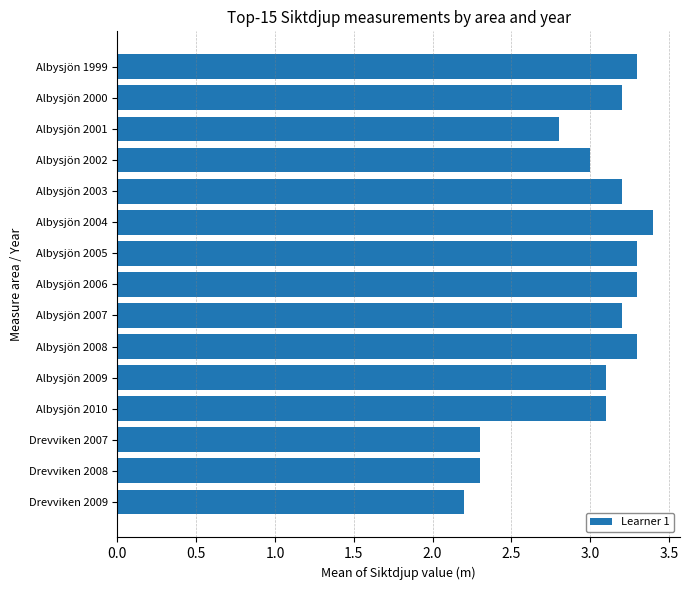

Reading top to bottom, list all the values displayed in this chart.

3.3	3.2	2.8	3.0	3.2	3.4	3.3	3.3	3.2	3.3	3.1	3.1	2.3	2.3	2.2